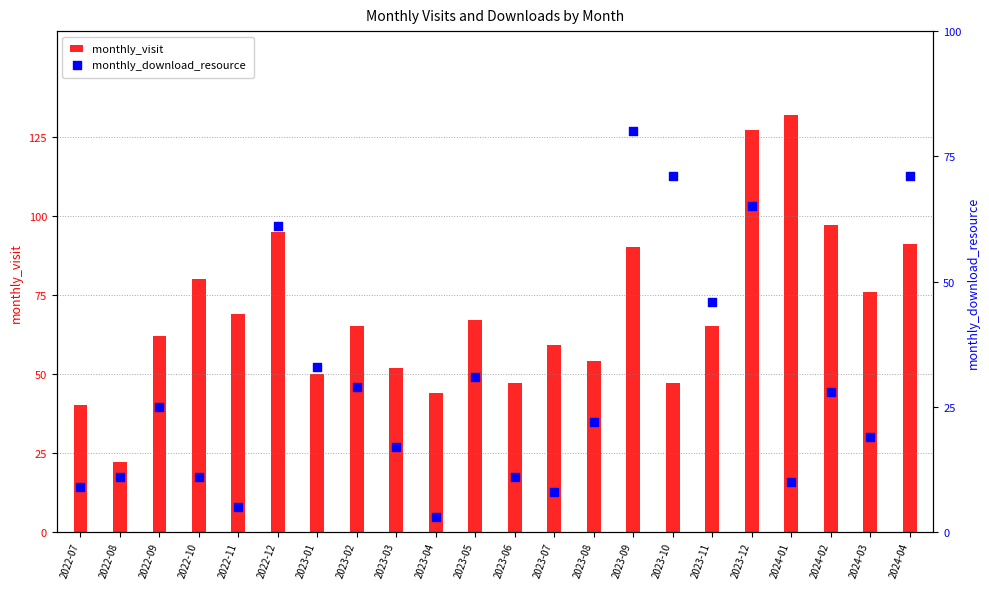

Which series has the largest Y range (max minus min)?

monthly_visit